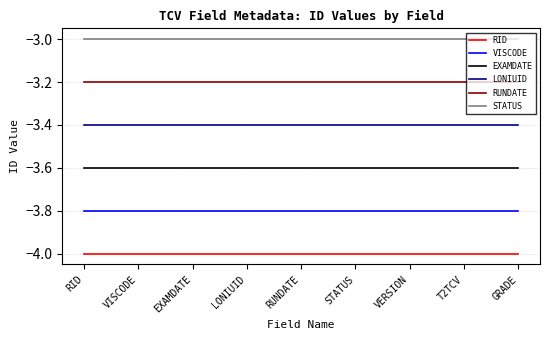

Reading right to left, what are all the values shown in this chart?

RID: GRADE=-4.0	T2TCV=-4.0	VERSION=-4.0	STATUS=-4.0	RUNDATE=-4.0	LONIUID=-4.0	EXAMDATE=-4.0	VISCODE=-4.0	RID=-4.0
VISCODE: GRADE=-3.8	T2TCV=-3.8	VERSION=-3.8	STATUS=-3.8	RUNDATE=-3.8	LONIUID=-3.8	EXAMDATE=-3.8	VISCODE=-3.8	RID=-3.8
EXAMDATE: GRADE=-3.6	T2TCV=-3.6	VERSION=-3.6	STATUS=-3.6	RUNDATE=-3.6	LONIUID=-3.6	EXAMDATE=-3.6	VISCODE=-3.6	RID=-3.6
LONIUID: GRADE=-3.4	T2TCV=-3.4	VERSION=-3.4	STATUS=-3.4	RUNDATE=-3.4	LONIUID=-3.4	EXAMDATE=-3.4	VISCODE=-3.4	RID=-3.4
RUNDATE: GRADE=-3.2	T2TCV=-3.2	VERSION=-3.2	STATUS=-3.2	RUNDATE=-3.2	LONIUID=-3.2	EXAMDATE=-3.2	VISCODE=-3.2	RID=-3.2
STATUS: GRADE=-3.0	T2TCV=-3.0	VERSION=-3.0	STATUS=-3.0	RUNDATE=-3.0	LONIUID=-3.0	EXAMDATE=-3.0	VISCODE=-3.0	RID=-3.0